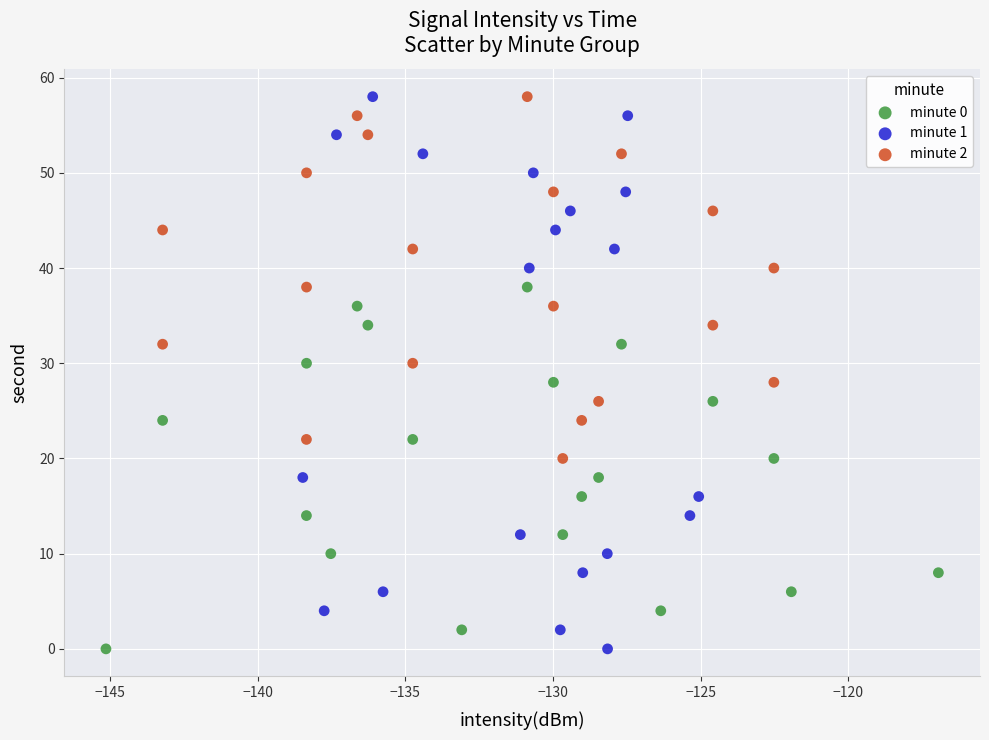

Which series has the largest Y range (max minus min)?

minute 1